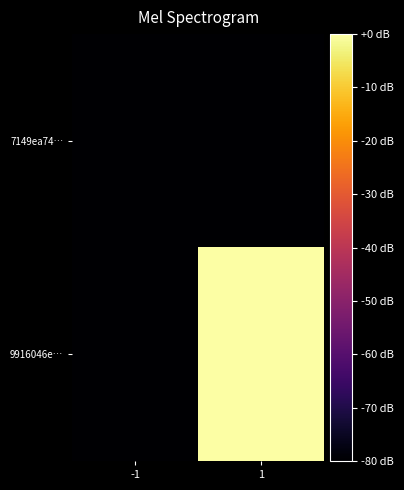

List the series in order of their peak value, highest first.

9916046e…, 7149ea74…